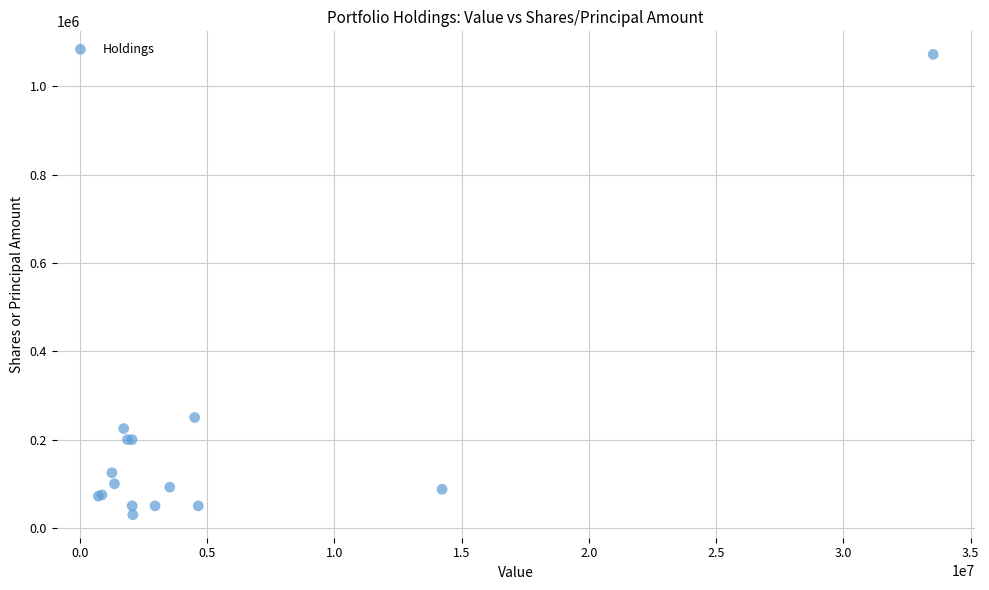

What Y value in the scatter plot is closest to 551102?

250000